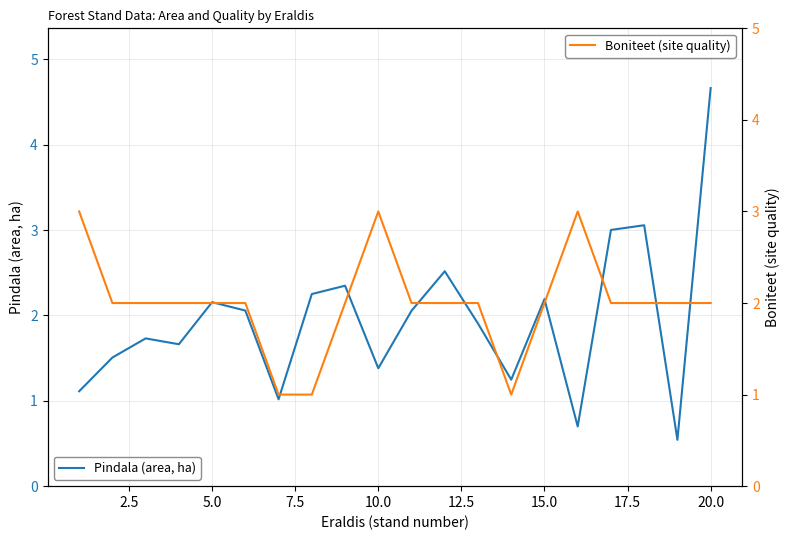

At which label is Boniteet (site quality) closest to 2?

2.5